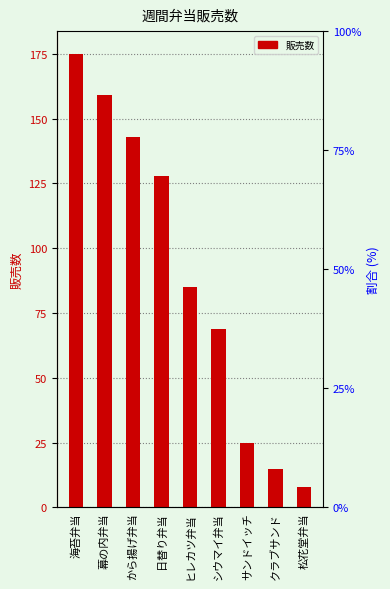

What is the label of the 8th bar from the left?

クラブサンド